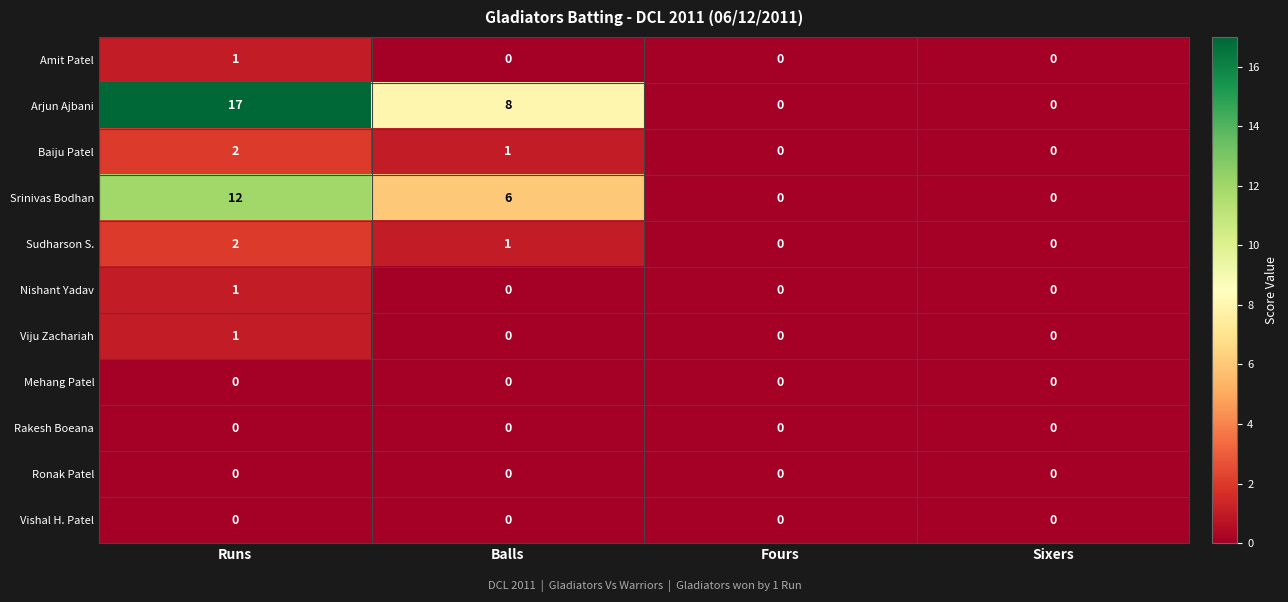

What is the maximum value shown in the chart?

17